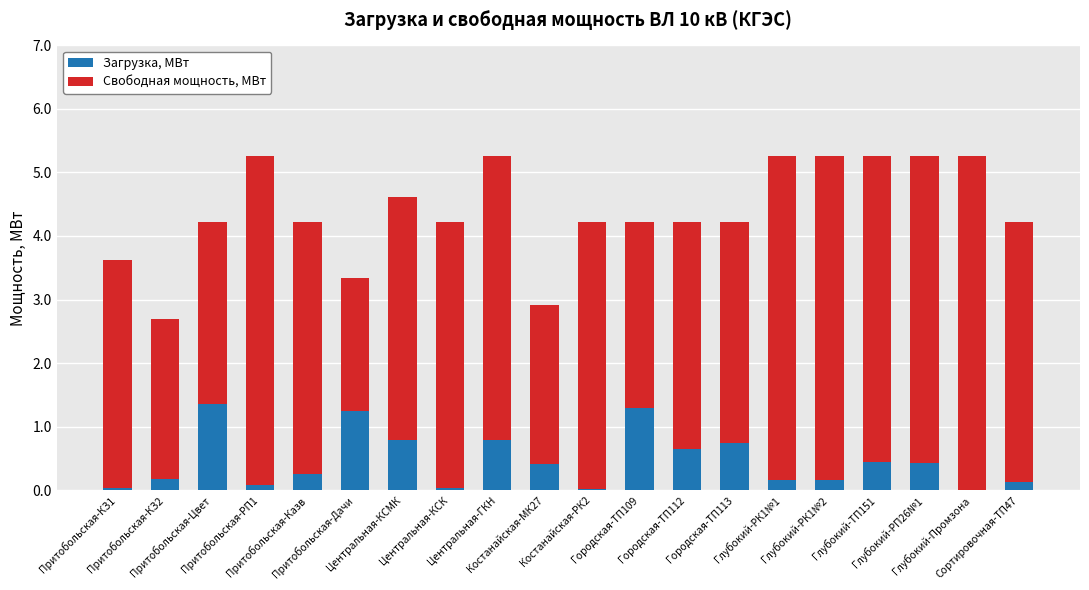

What is the sum of all Загрузка, МВт values?

9.2